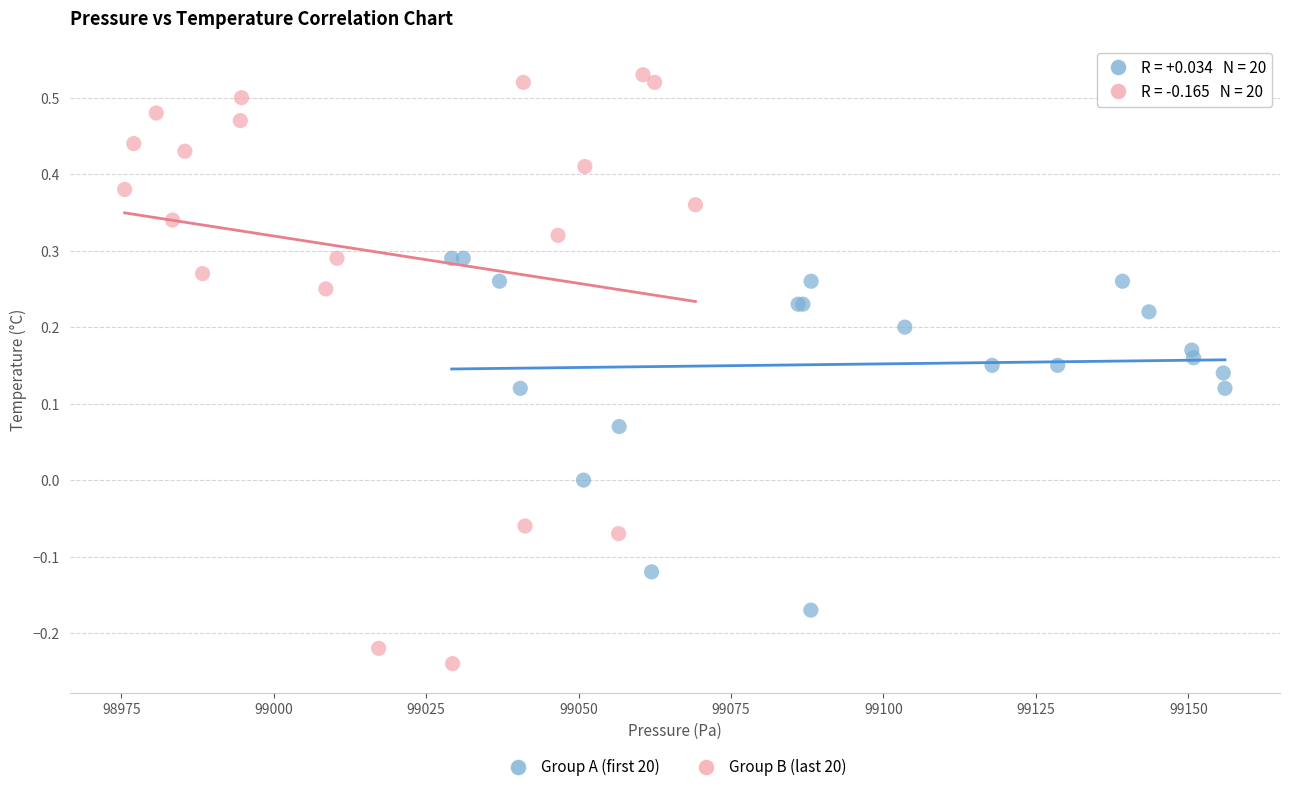

Which series contains the lowest Y value?

Group B (last 20)